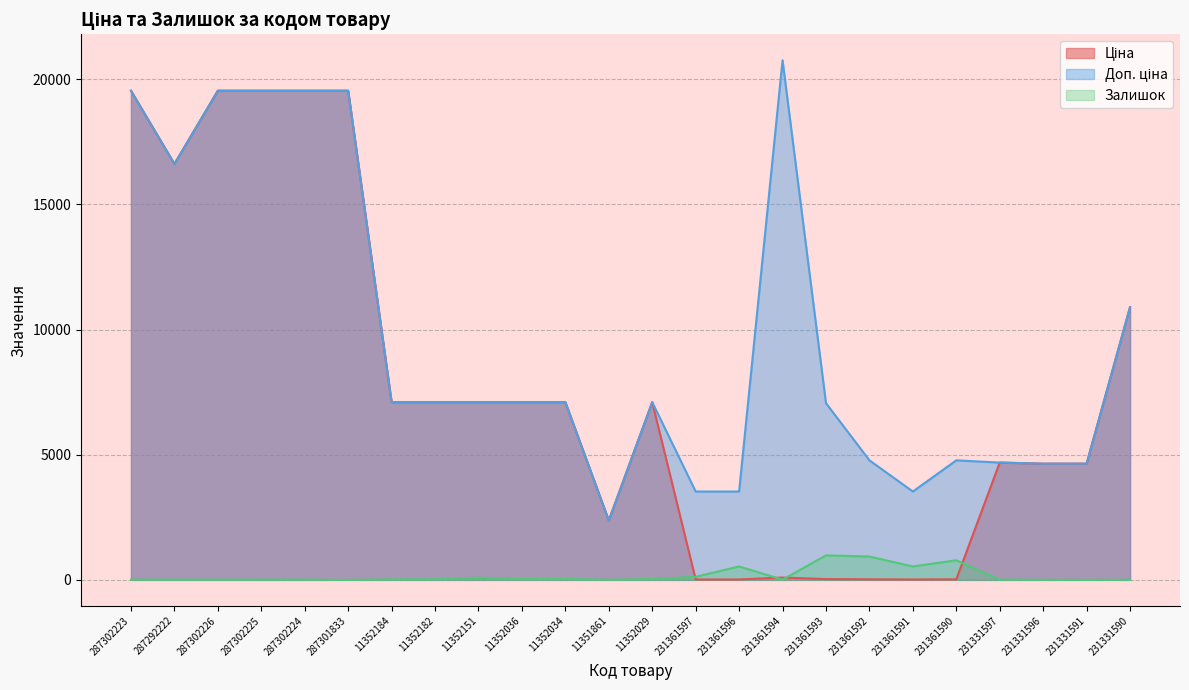

What value does the Ціна series have at 231361596?

15.7